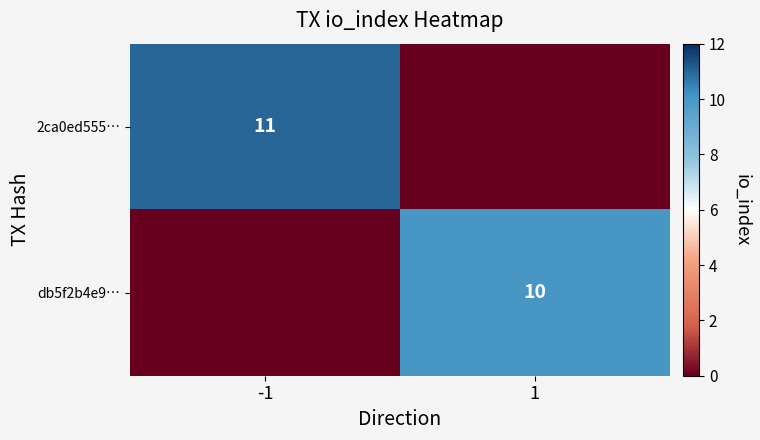

At how many categories does at least one series exceed 4?

2